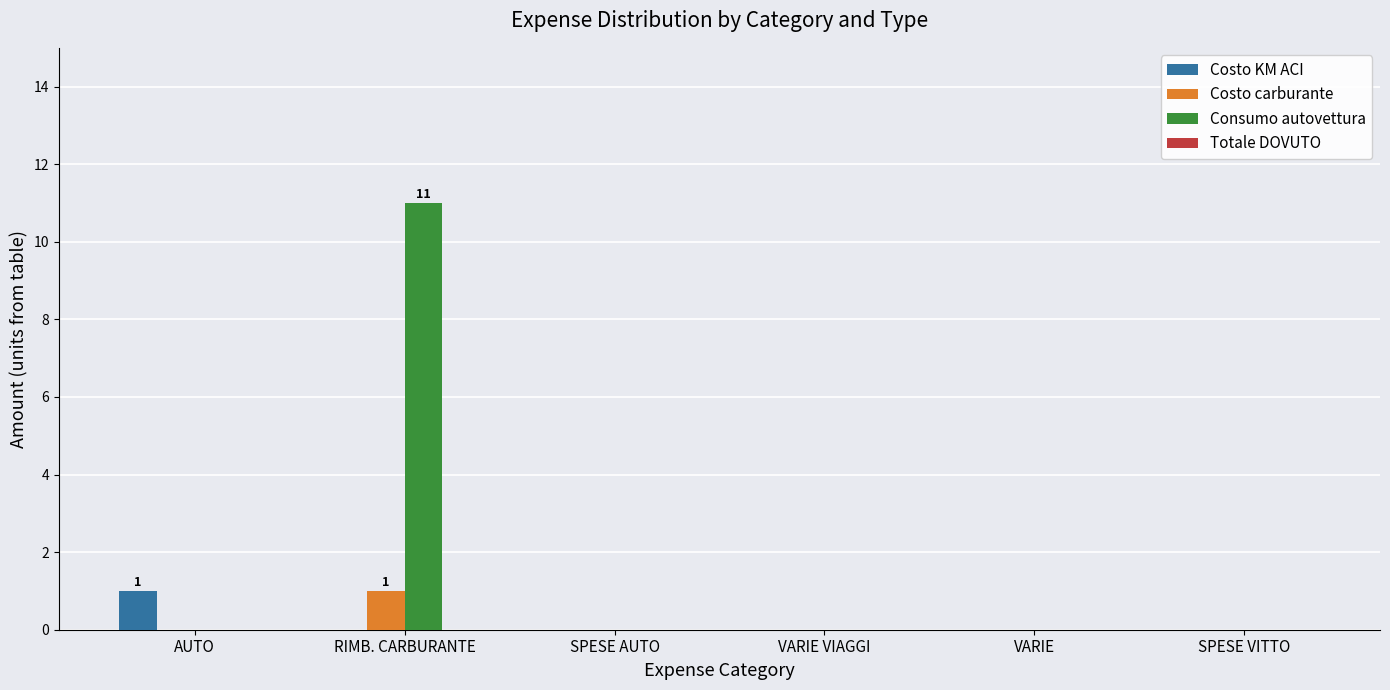

Which category has the highest value in the Costo carburante series?

RIMB. CARBURANTE